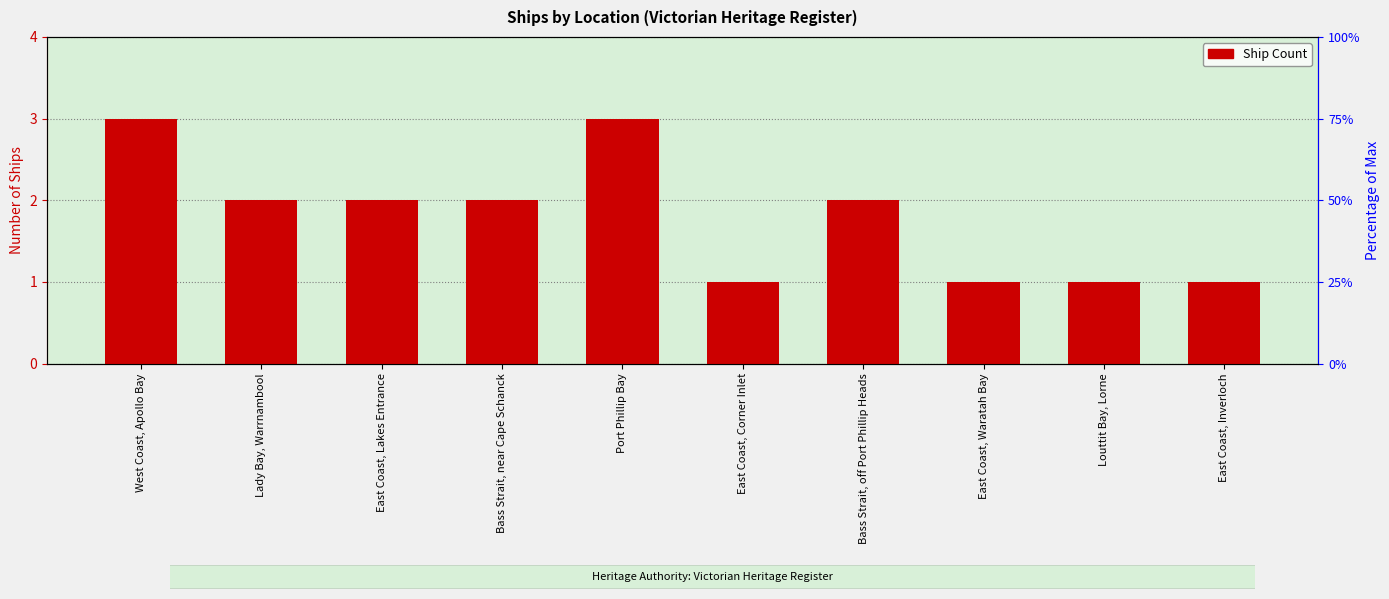

At which category does the chart reach its minimum across all series?

East Coast, Corner Inlet